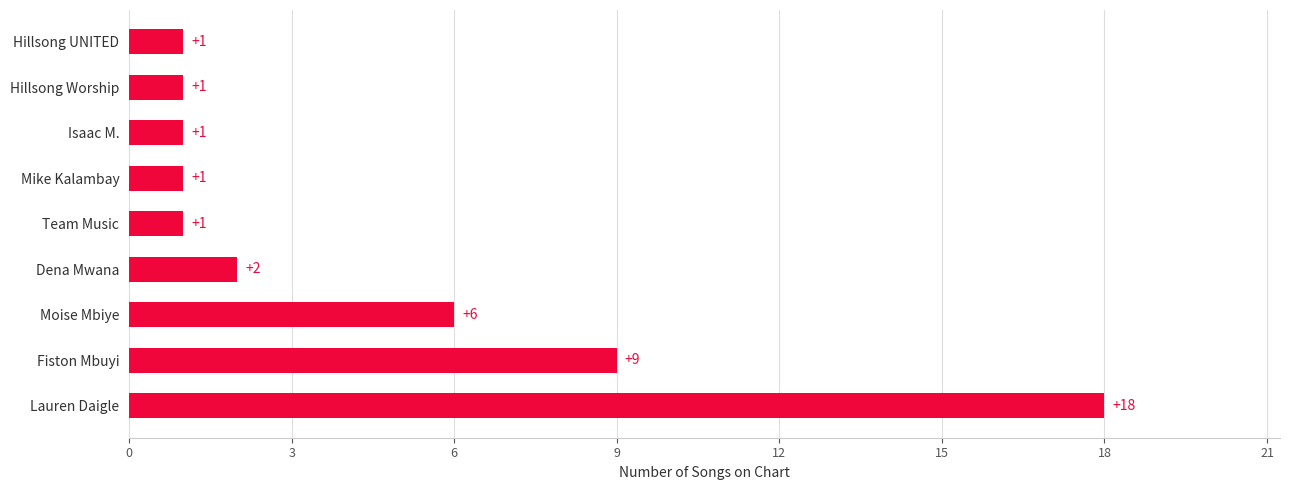

What is the average value?

4